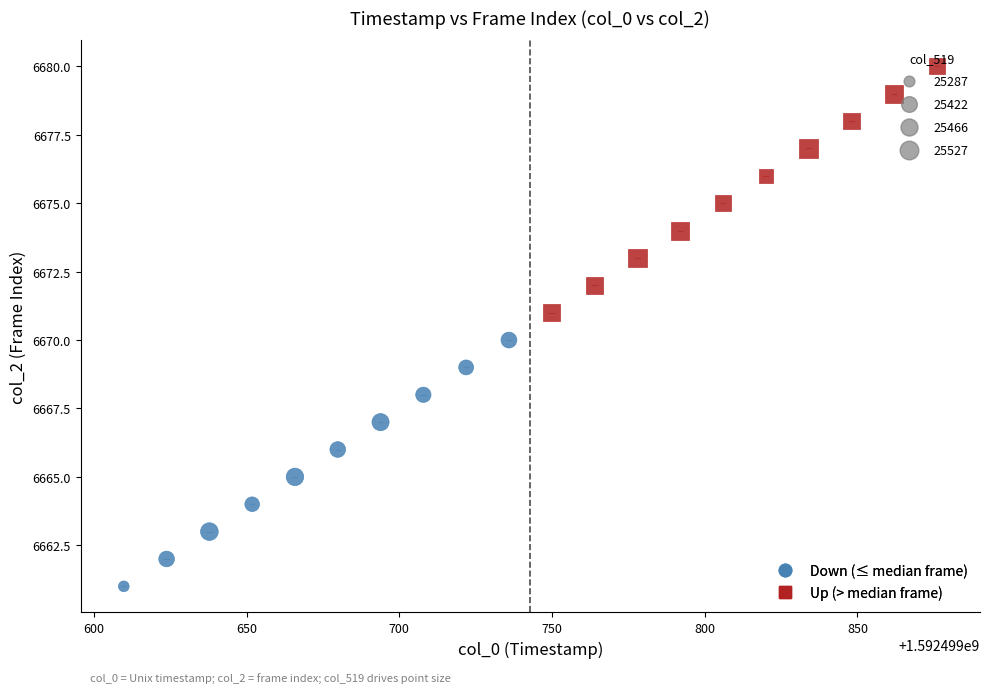

Which series reaches the maximum Y coordinate?

Up (> median frame)